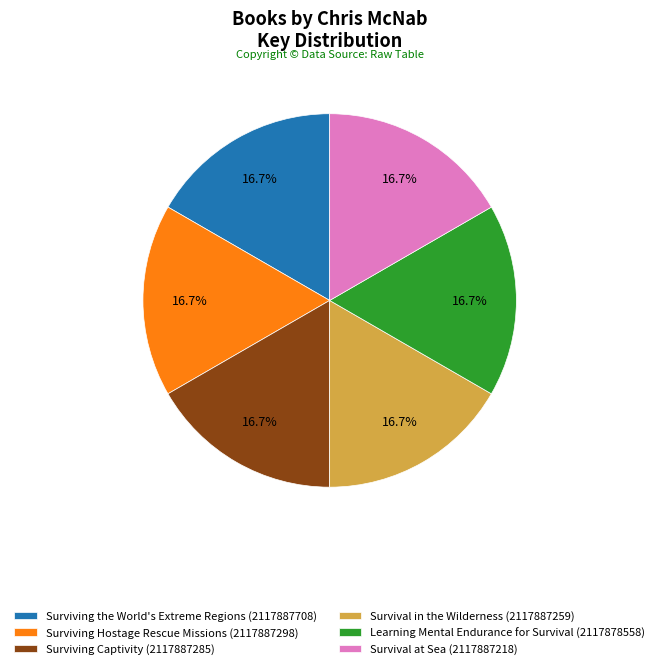

Is it true that Surviving Hostage Rescue Missions is 27% of the pie?

False